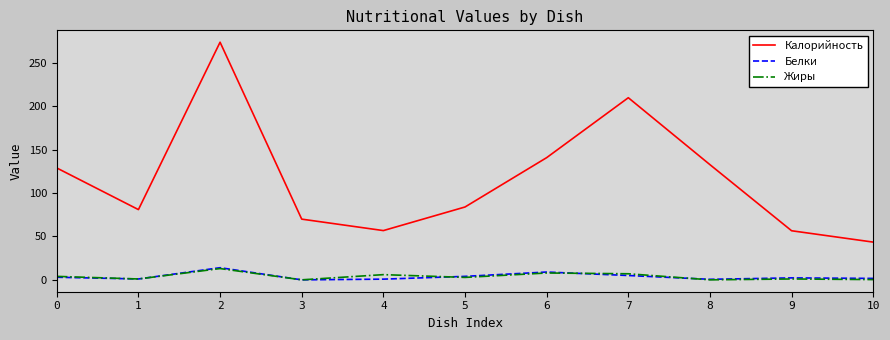

Which series has the largest range (max minus min)?

Калорийность